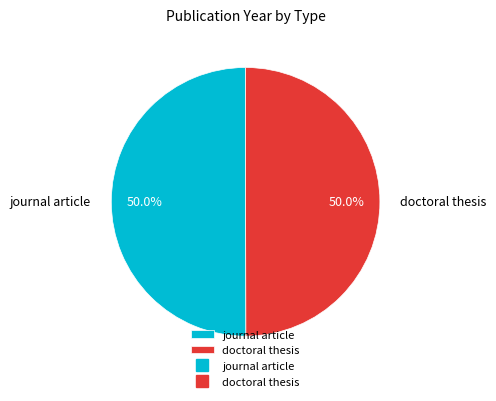

To the nearest percent, what is the combined percentage of doctoral thesis and journal article?

100%